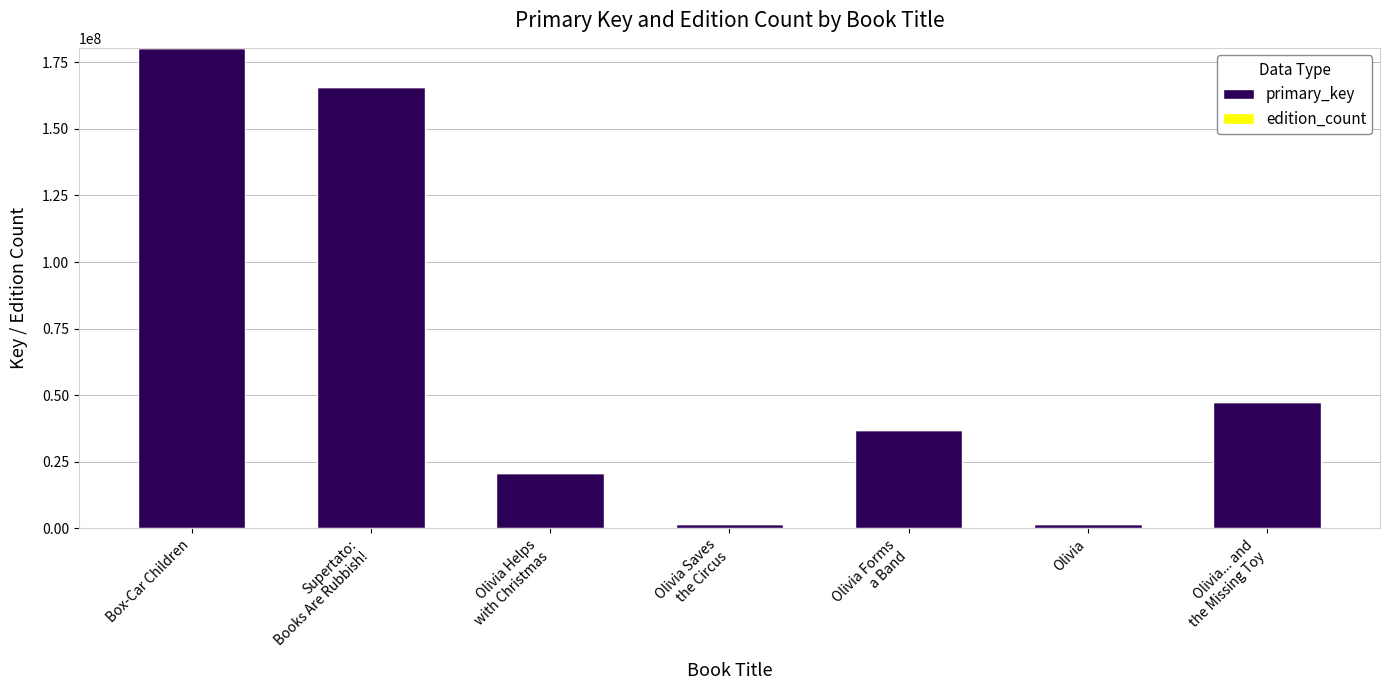

Does the chart contain stacked bars?

Yes